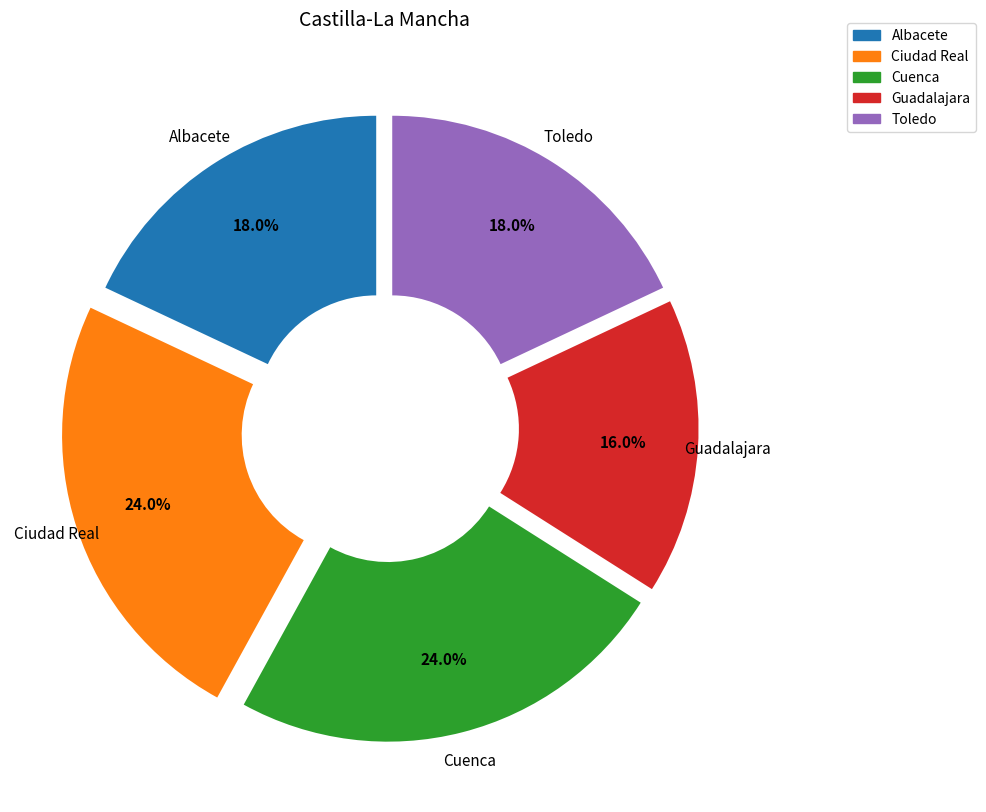

Is there any slice that represents more than half of the pie?

No